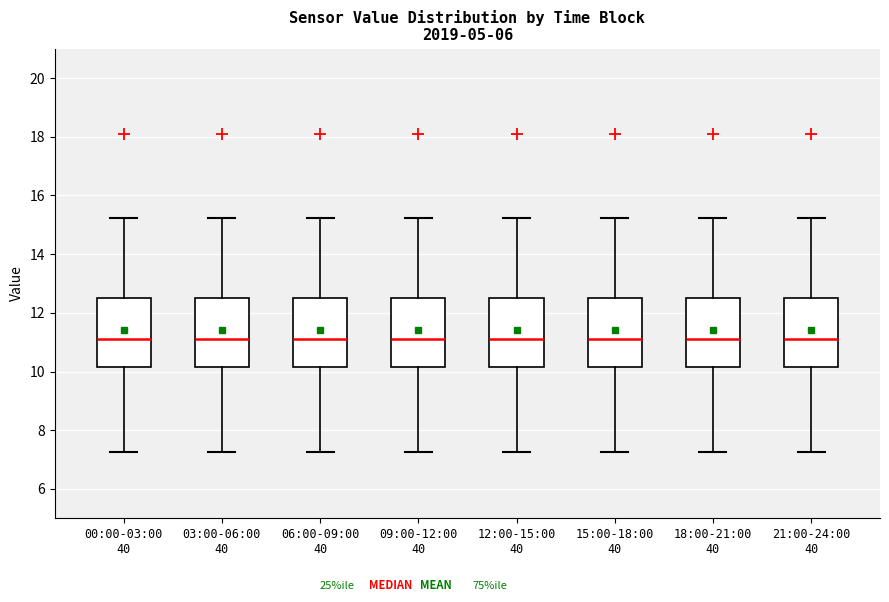

Reading left to right, read every box against the y-axis: the position of its median line, the range the box covers, and the ends of its whiskers. The values are not printed on the chart, so give them approximately, as read against the axis.

00:00-03:00 40: median 11.2, box 10.2 to 12.6, whiskers 7.2 to 15.2
03:00-06:00 40: median 11.2, box 10.2 to 12.6, whiskers 7.2 to 15.2
06:00-09:00 40: median 11.2, box 10.2 to 12.6, whiskers 7.2 to 15.2
09:00-12:00 40: median 11.2, box 10.2 to 12.6, whiskers 7.2 to 15.2
12:00-15:00 40: median 11.2, box 10.2 to 12.6, whiskers 7.2 to 15.2
15:00-18:00 40: median 11.2, box 10.2 to 12.6, whiskers 7.2 to 15.2
18:00-21:00 40: median 11.2, box 10.2 to 12.6, whiskers 7.2 to 15.2
21:00-24:00 40: median 11.2, box 10.2 to 12.6, whiskers 7.2 to 15.2